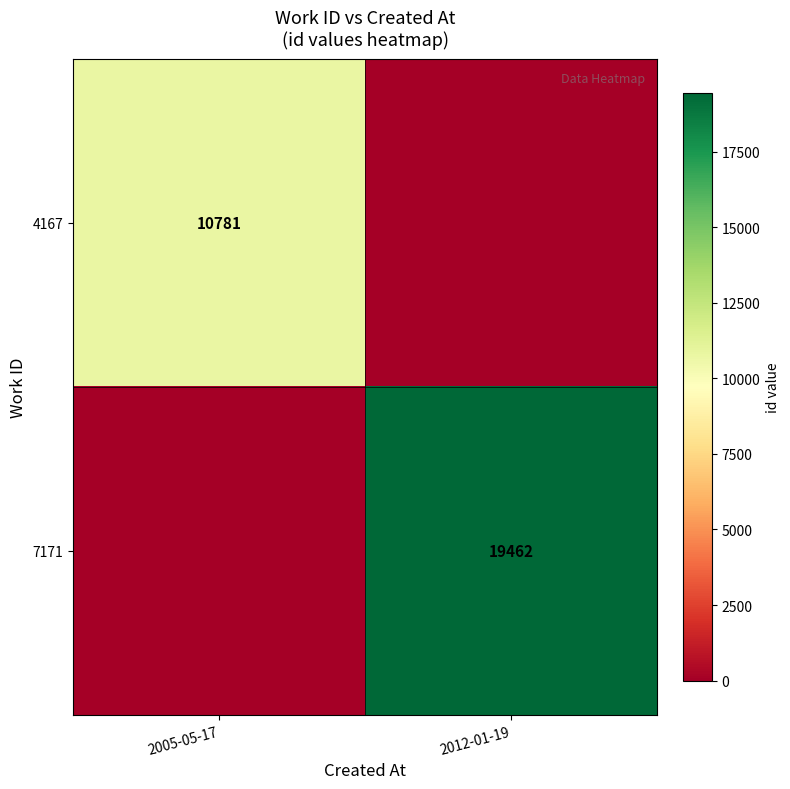

What is the greatest value displayed?

19462